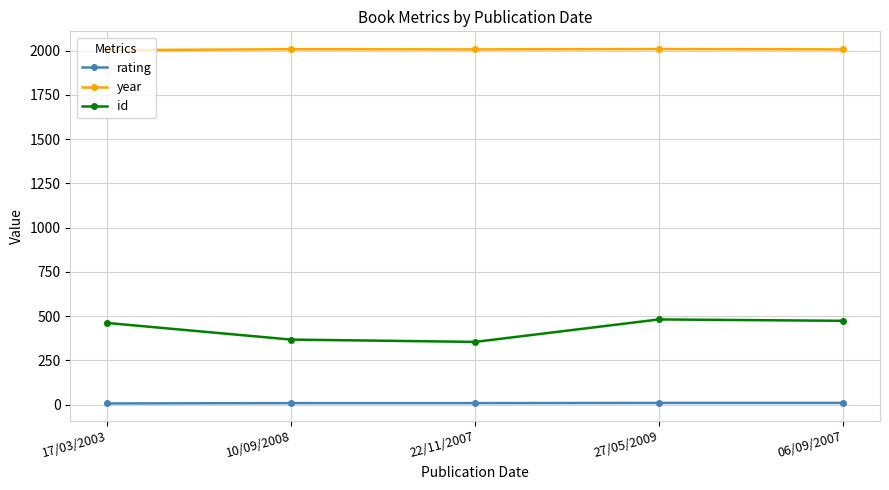

What is the minimum value shown in the chart?

6